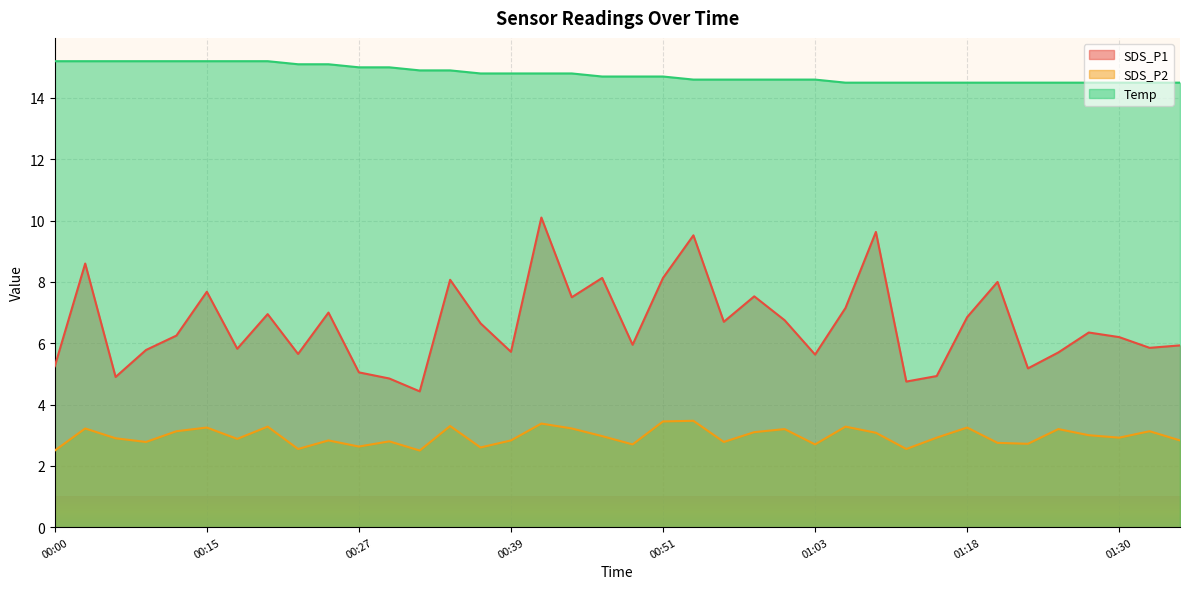

Is it true that SDS_P1 equals 6.8 at 01:01?

True